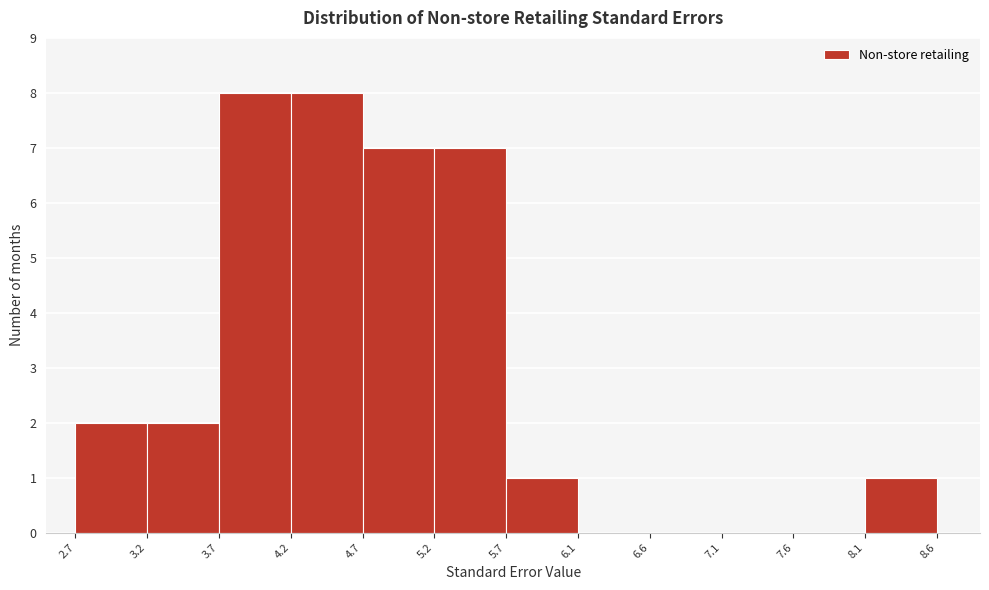

Reading left to right, list every bar in this chart as the range it spans on the x-axis followed by its height. The values are not printed on the chart, so give them approximately, as read against the axis.

2.7 to 3.2: 2
3.2 to 3.7: 2
3.7 to 4.2: 8
4.2 to 4.7: 8
4.7 to 5.2: 7
5.2 to 5.7: 7
5.7 to 6.1: 1
6.1 to 6.6: 0
6.6 to 7.1: 0
7.1 to 7.6: 0
7.6 to 8.1: 0
8.1 to 8.6: 1